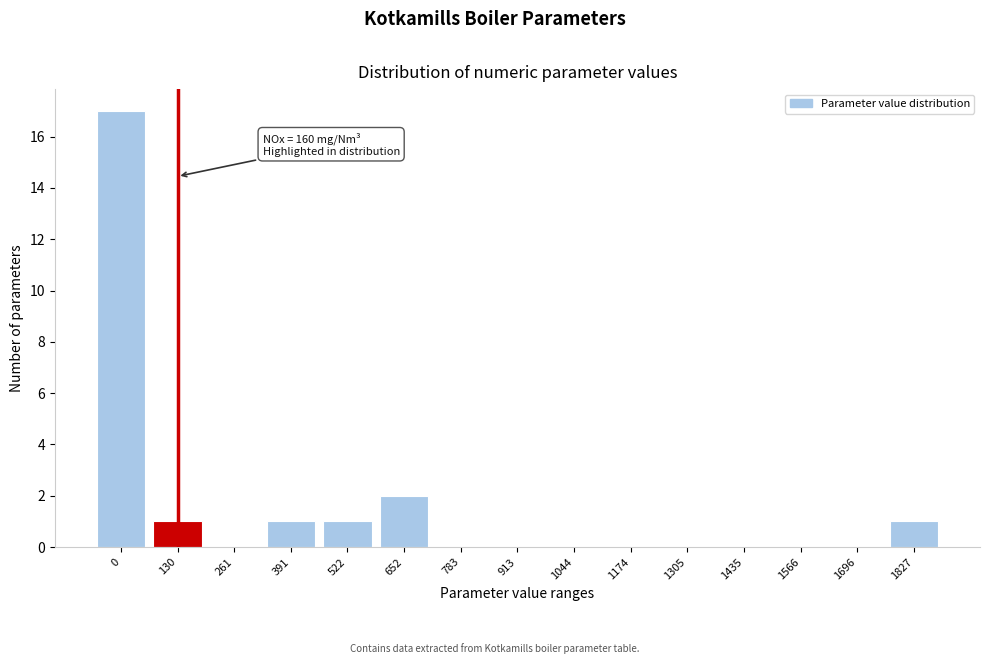

Reading left to right, list all the values displayed in this chart.

0=17	130=1	261=0	391=1	522=1	652=2	783=0	913=0	1044=0	1174=0	1305=0	1435=0	1566=0	1696=0	1827=1